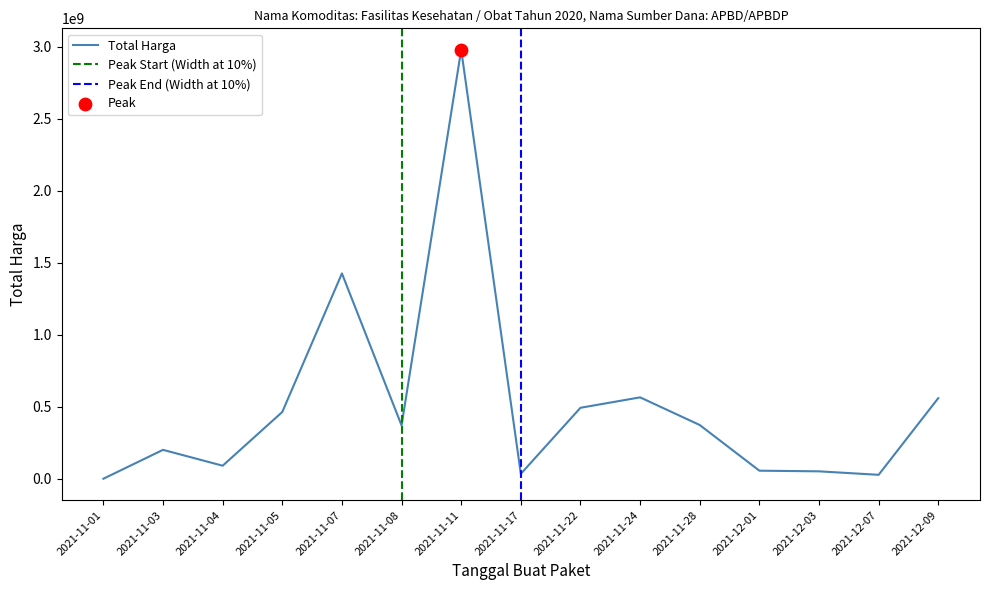

Between 2021-12-01 and 2021-12-09, which is larger?

2021-12-09